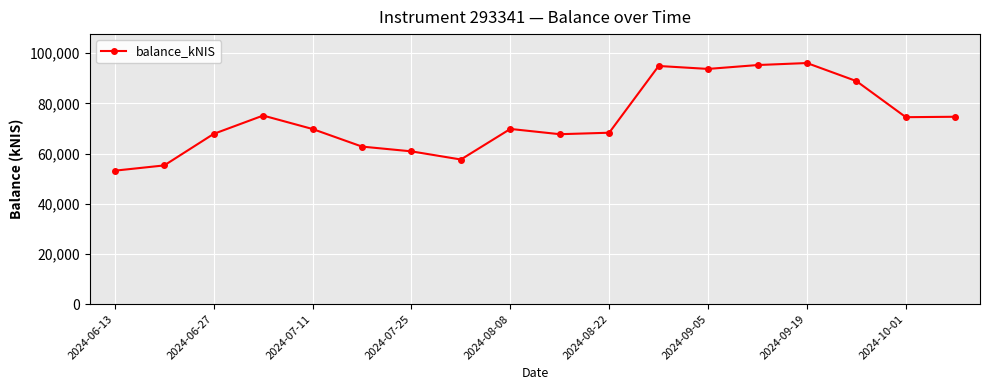

What is the value of the 1st point from the left?

53166.8